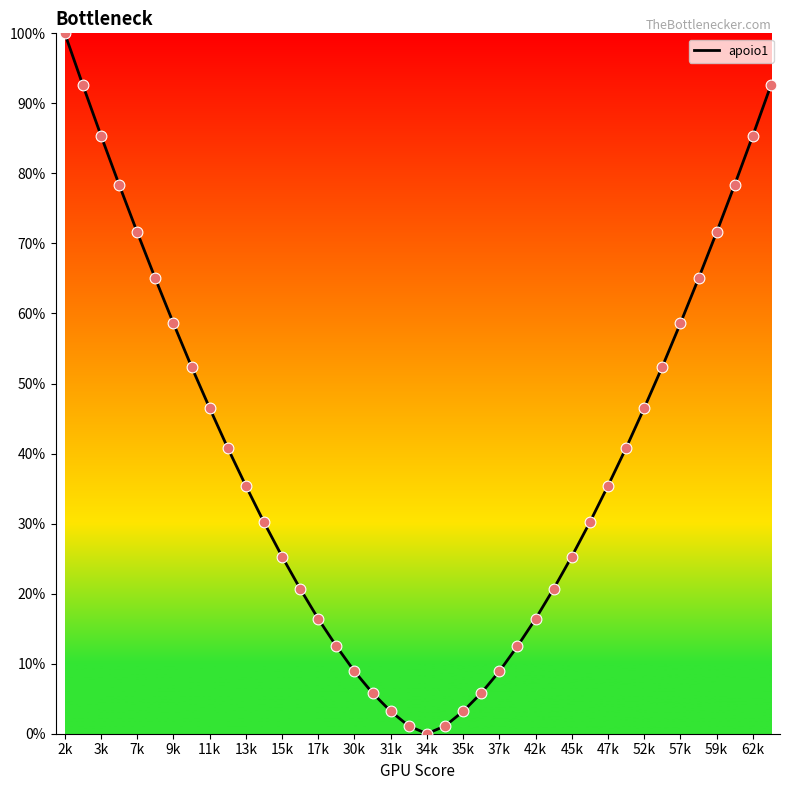

What is the difference between the maximum and minimum values?

100.0